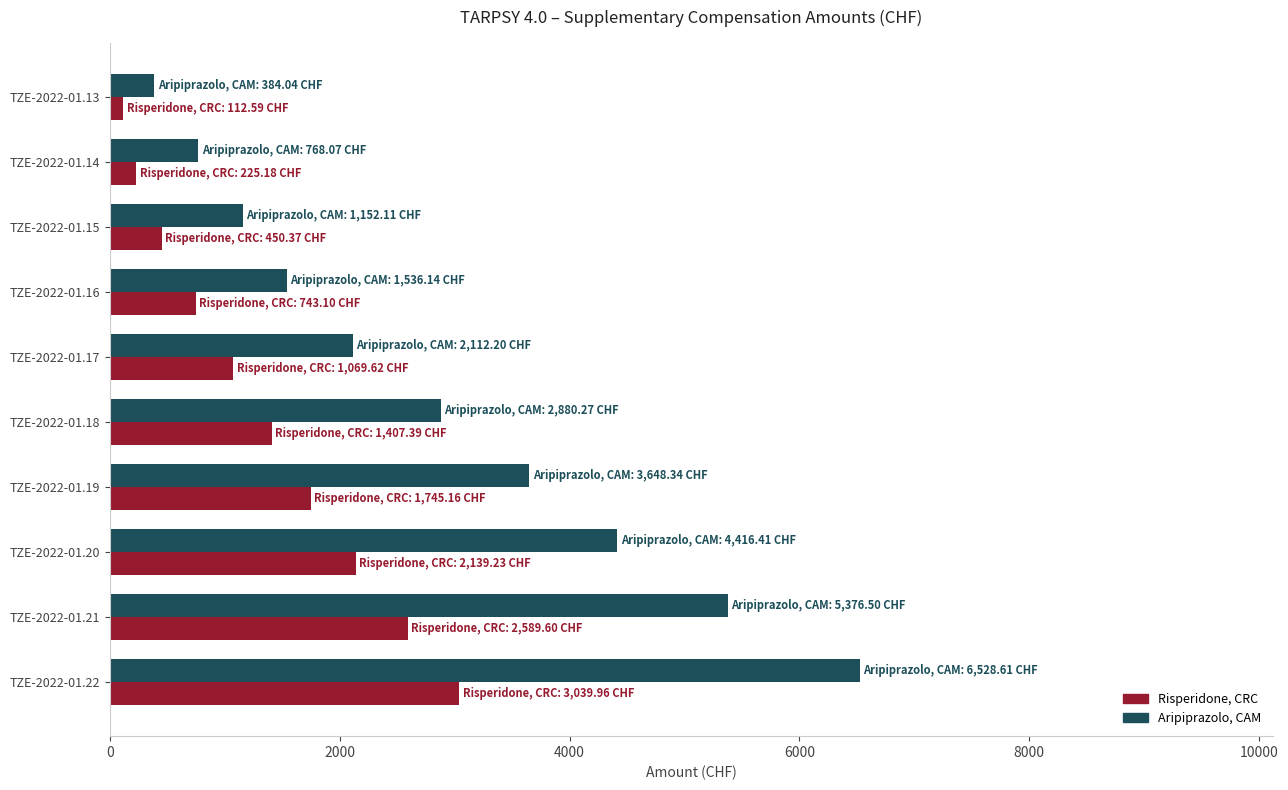

At which category is the sum across all series the highest?

TZE-2022-01.22